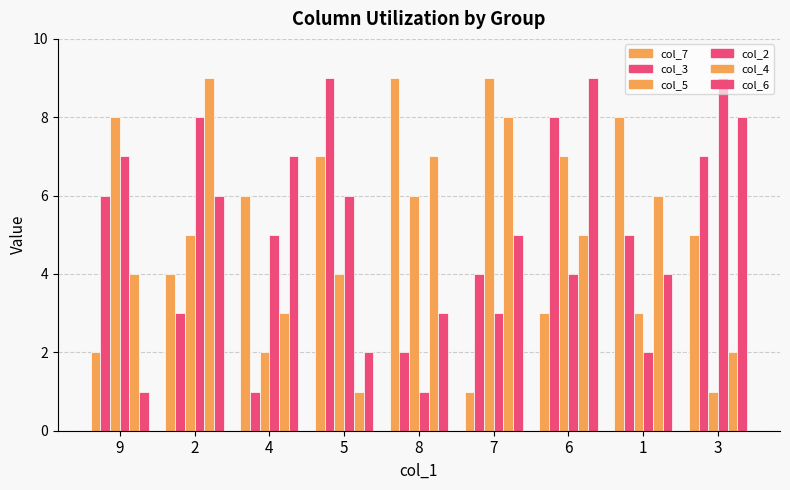

What position from the right is 9?

9